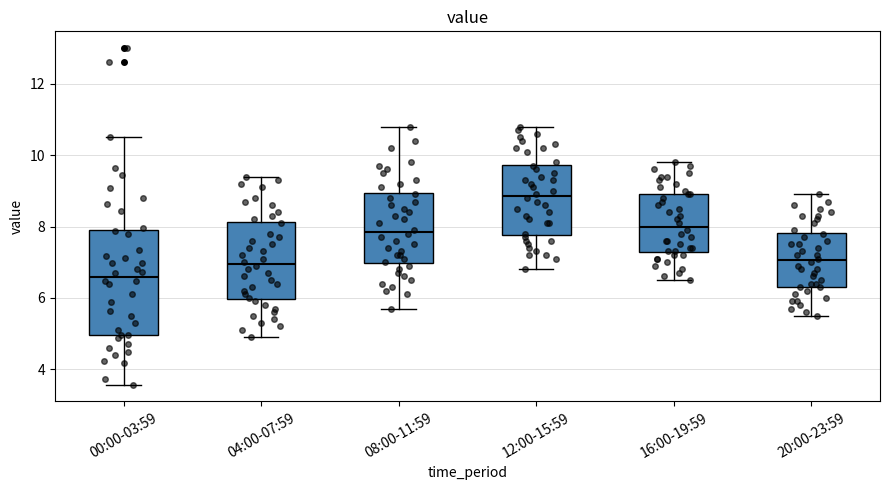

Comparing the boxes themselves (not the whiskers), which one is the tallest?

00:00-03:59